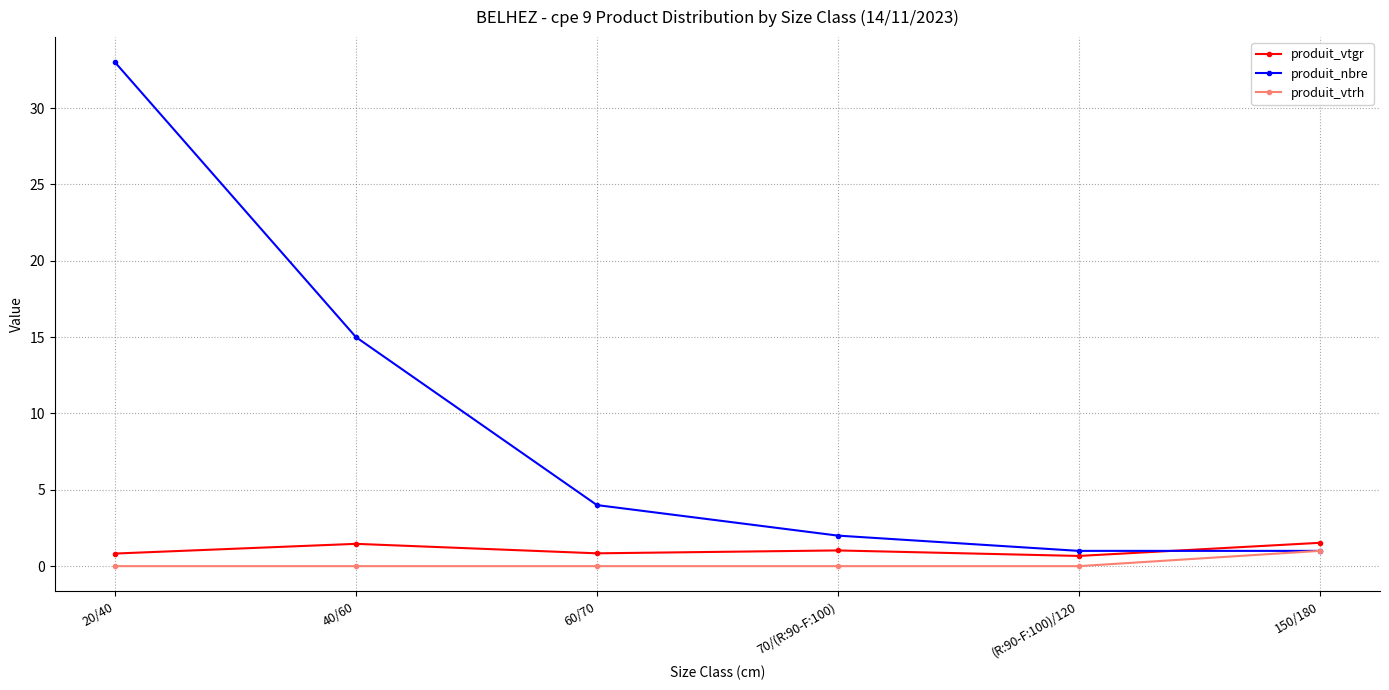

What is the label of the 5th point from the left?

(R:90-F:100)/120